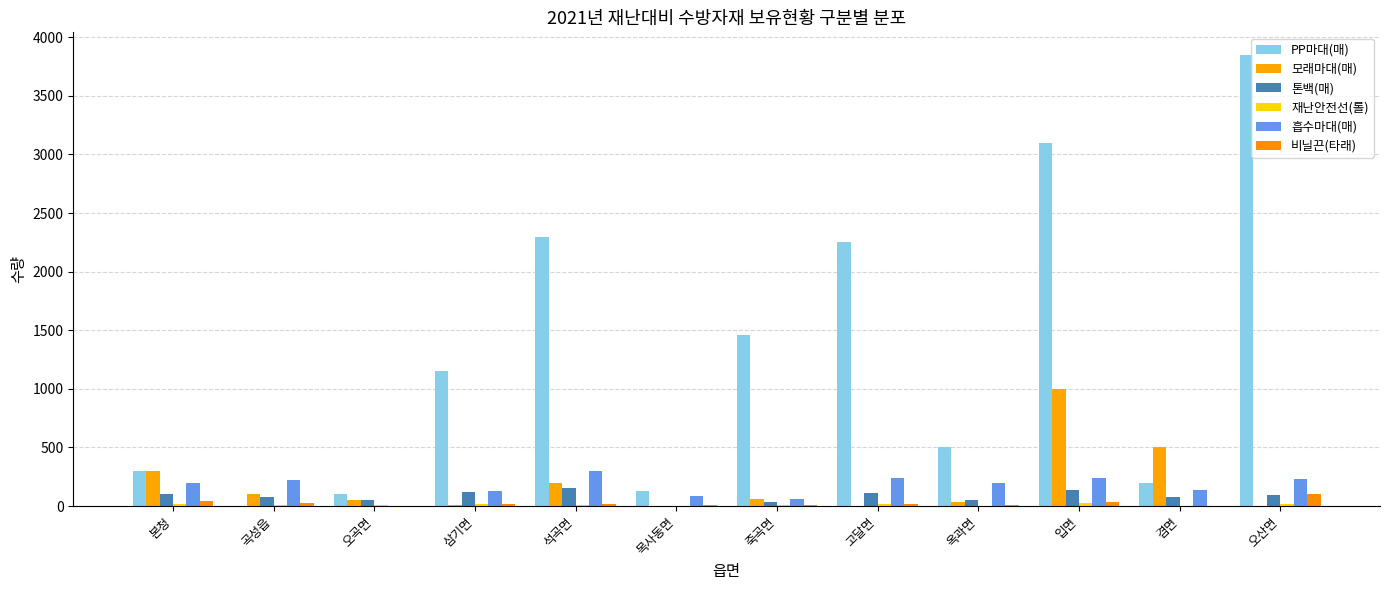

How many series are shown in this chart?

6